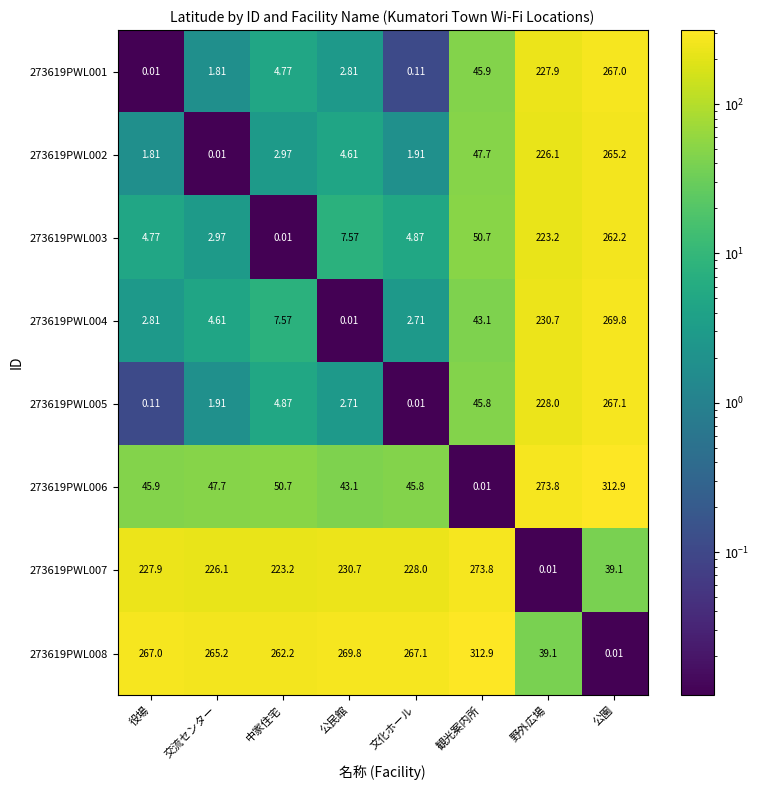

How many series are shown in this chart?

8